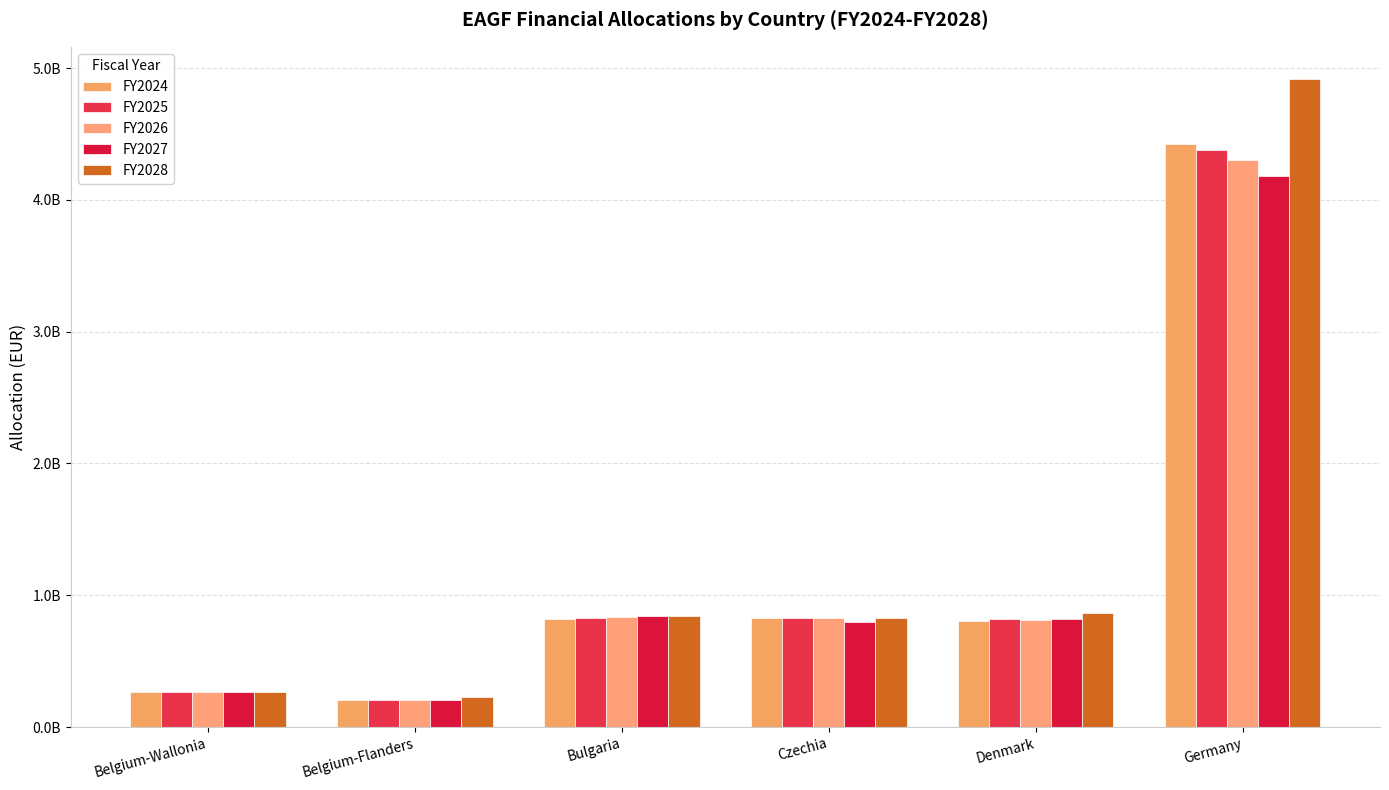

What is the average value of the FY2027 series?

1184369354